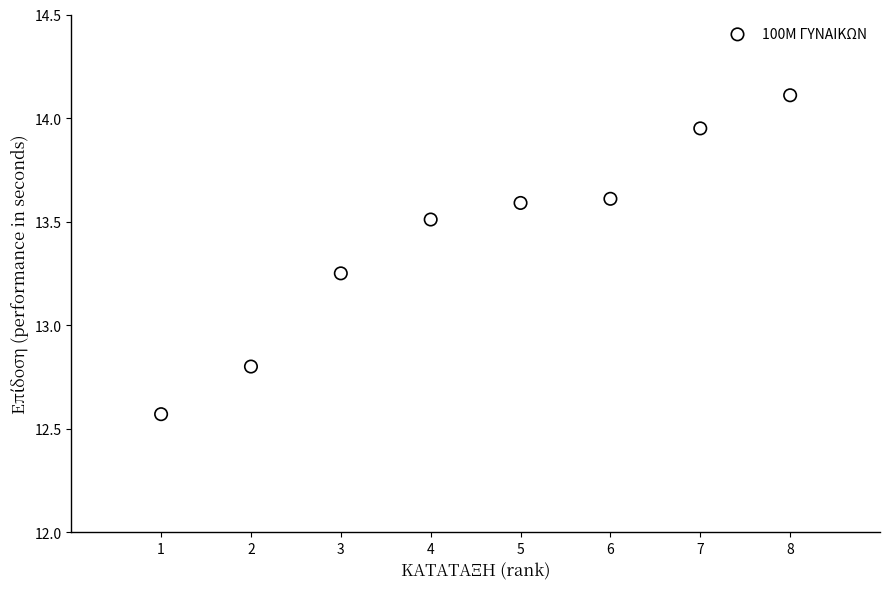

What is the average X value?

4.5